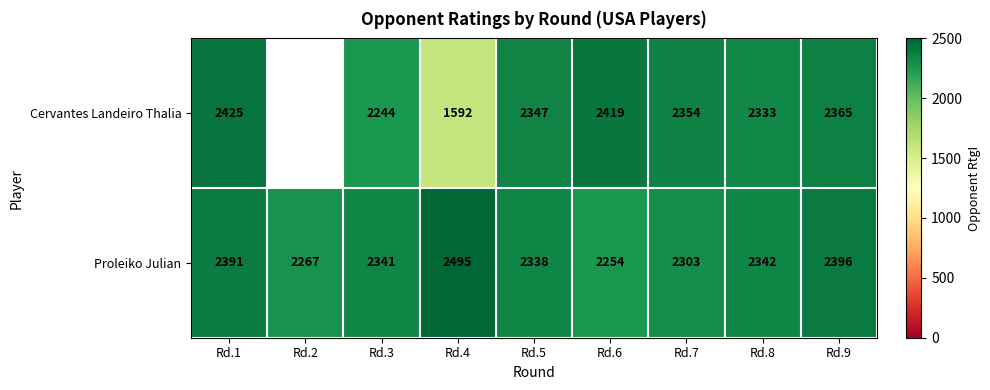

Rank the series at Rd.1 from highest to lowest value.

Cervantes Landeiro Thalia, Proleiko Julian